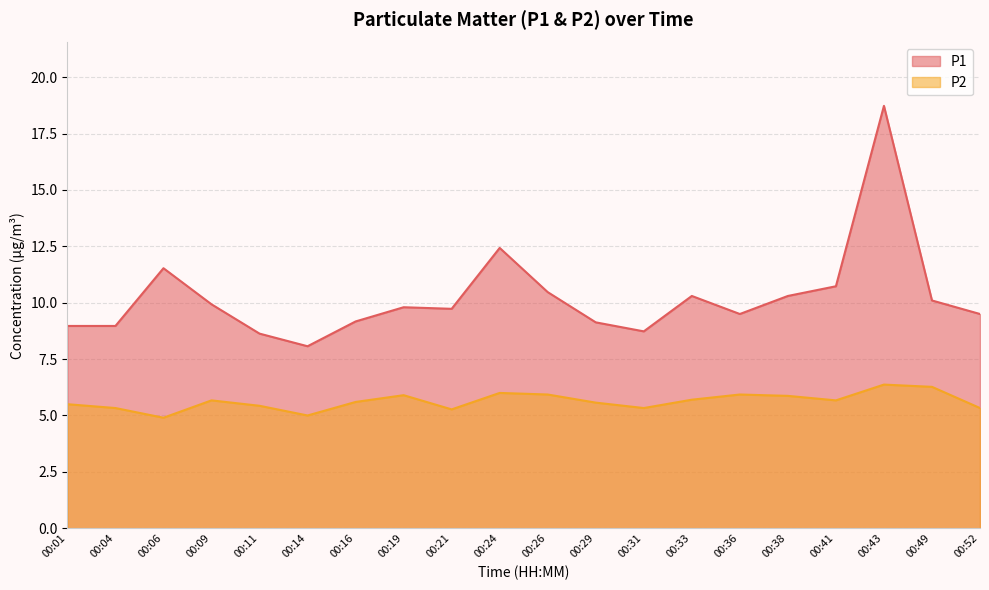

Reading right to left, list all the values displayed in this chart.

P1: 00:52=9.5	00:49=10.1	00:43=18.7	00:41=10.7	00:38=10.3	00:36=9.5	00:33=10.3	00:31=8.7	00:29=9.1	00:26=10.5	00:24=12.4	00:21=9.7	00:19=9.8	00:16=9.2	00:14=8.1	00:11=8.6	00:09=9.9	00:06=11.5	00:04=9.0	00:01=9.0
P2: 00:52=5.3	00:49=6.3	00:43=6.4	00:41=5.7	00:38=5.9	00:36=5.9	00:33=5.7	00:31=5.3	00:29=5.6	00:26=5.9	00:24=6.0	00:21=5.3	00:19=5.9	00:16=5.6	00:14=5.0	00:11=5.4	00:09=5.7	00:06=4.9	00:04=5.3	00:01=5.5